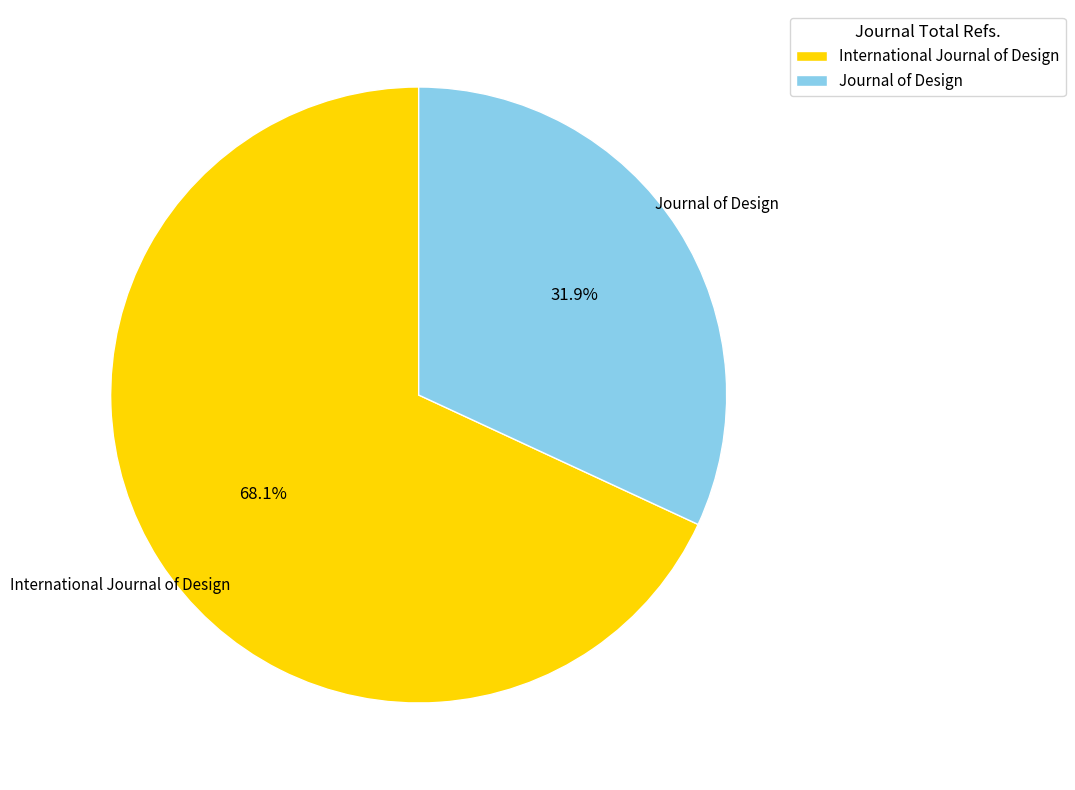

Which slice is the smallest?

Journal of Design